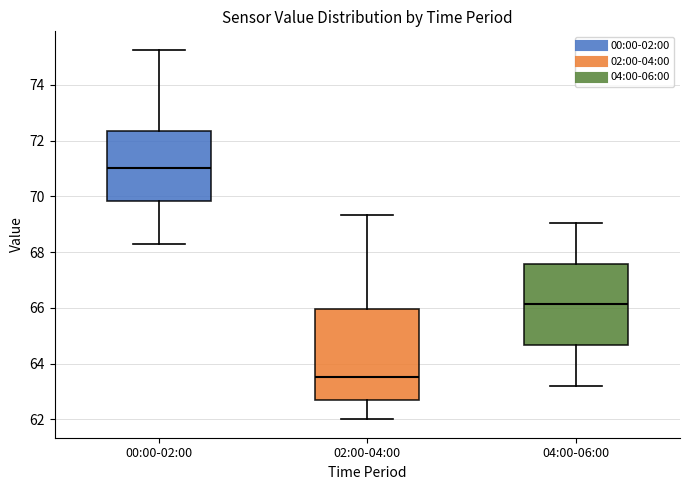

Reading left to right, transcribe this box plot: for each box, give where its median line is, the range the box spans, and where its two whiskers end, as read against the y-axis. The values are not printed on the chart, so give them approximately, as read against the axis.

00:00-02:00: median 71.0, box 69.8 to 72.4, whiskers 68.2 to 75.2
02:00-04:00: median 63.6, box 62.6 to 66.0, whiskers 62.0 to 69.4
04:00-06:00: median 66.2, box 64.6 to 67.6, whiskers 63.2 to 69.0